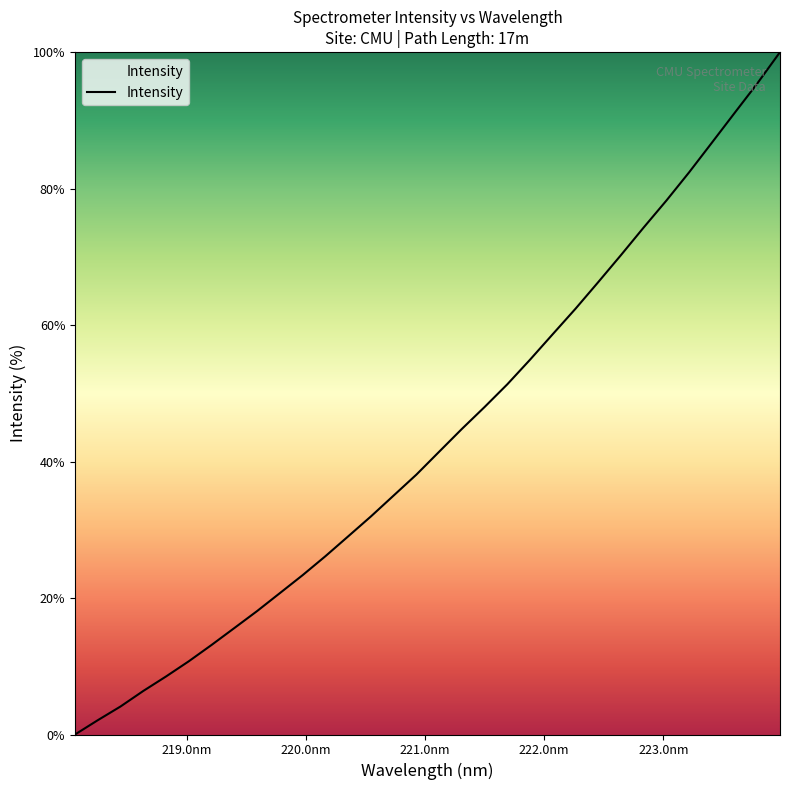

What is the maximum value shown in the chart?

100.0